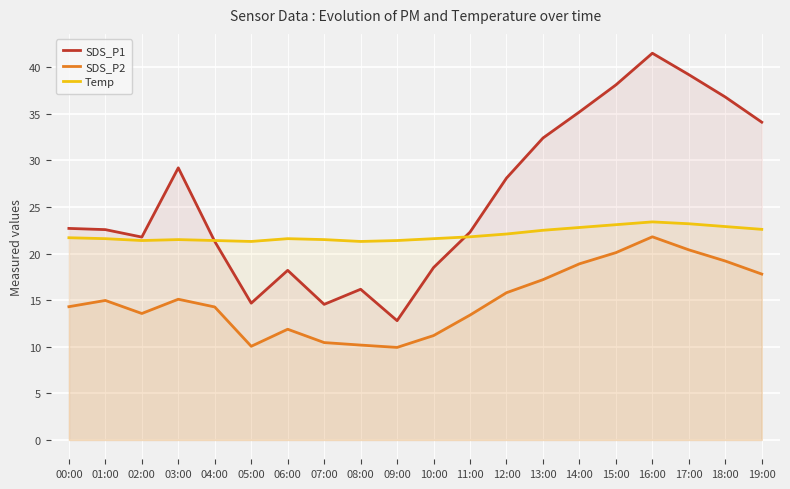

What is the difference between the maximum and minimum values in the SDS_P2 series?

11.9